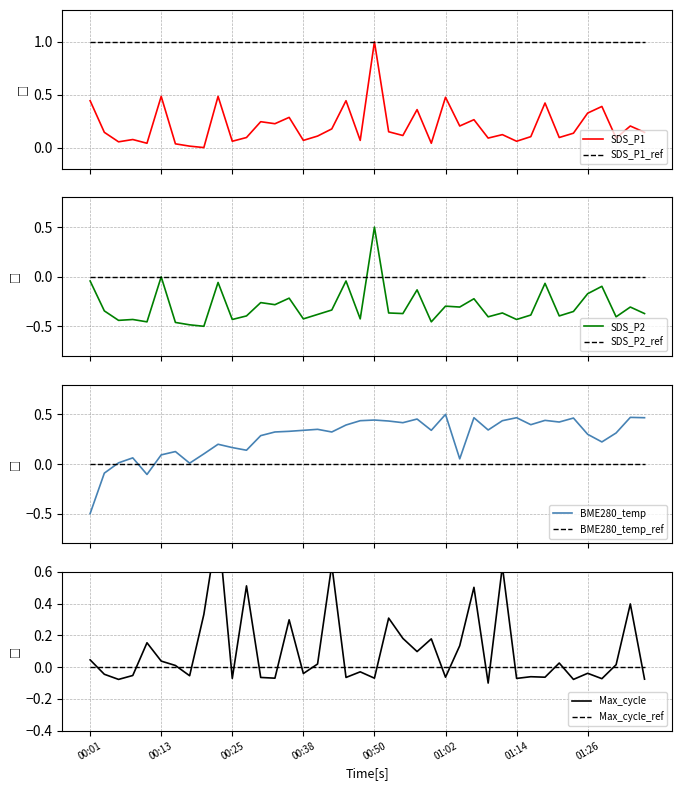

What is the lowest value of the BME280_temp series?

-0.5